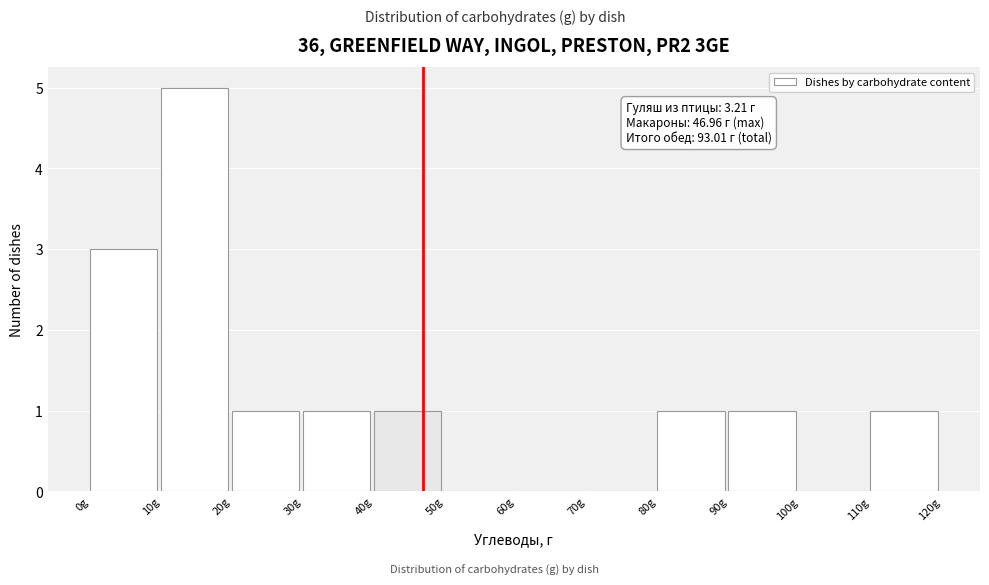

Which range on the x-axis has the tallest bar?

10 to 20